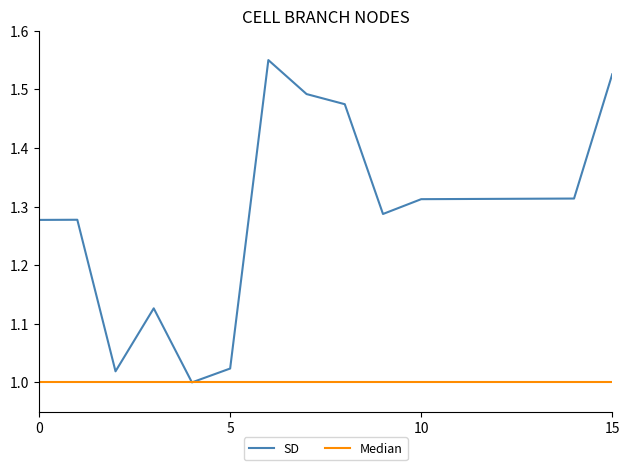

Which series has the largest total across all categories?

SD